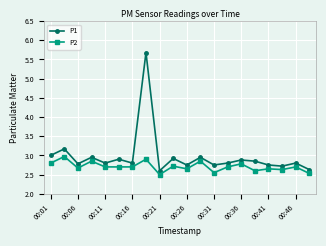

Which series has the largest total across all categories?

P1